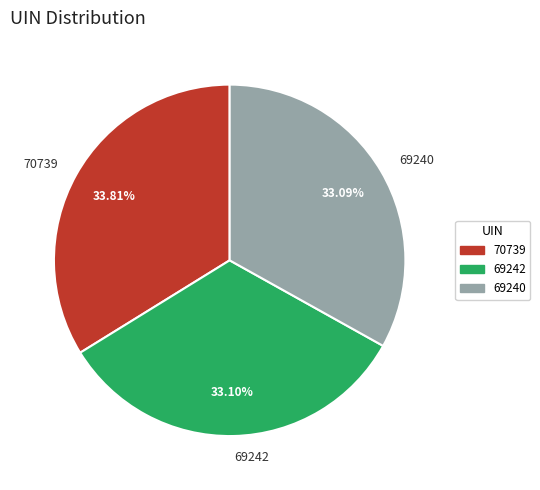

Approximately how many times larger is the value at 69240 compared to 70739?

1.0